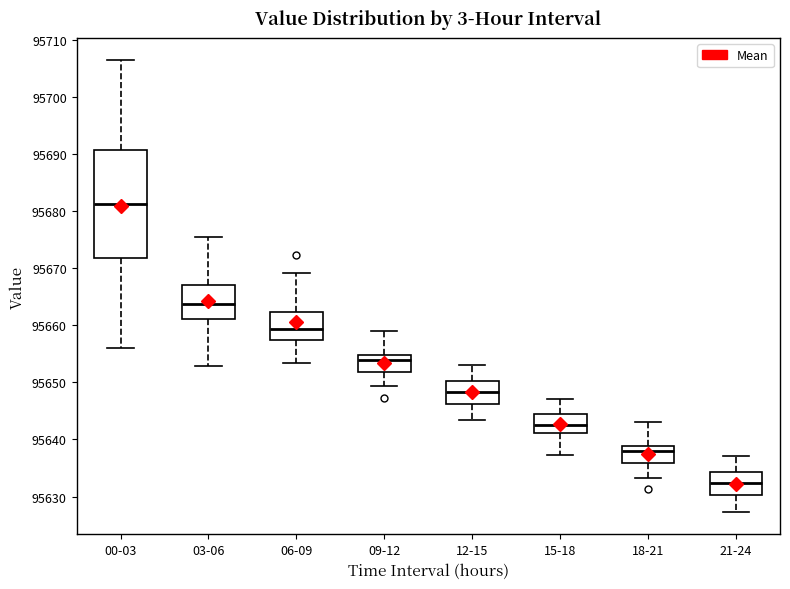

Comparing the boxes themselves (not the whiskers), which one is the tallest?

00-03